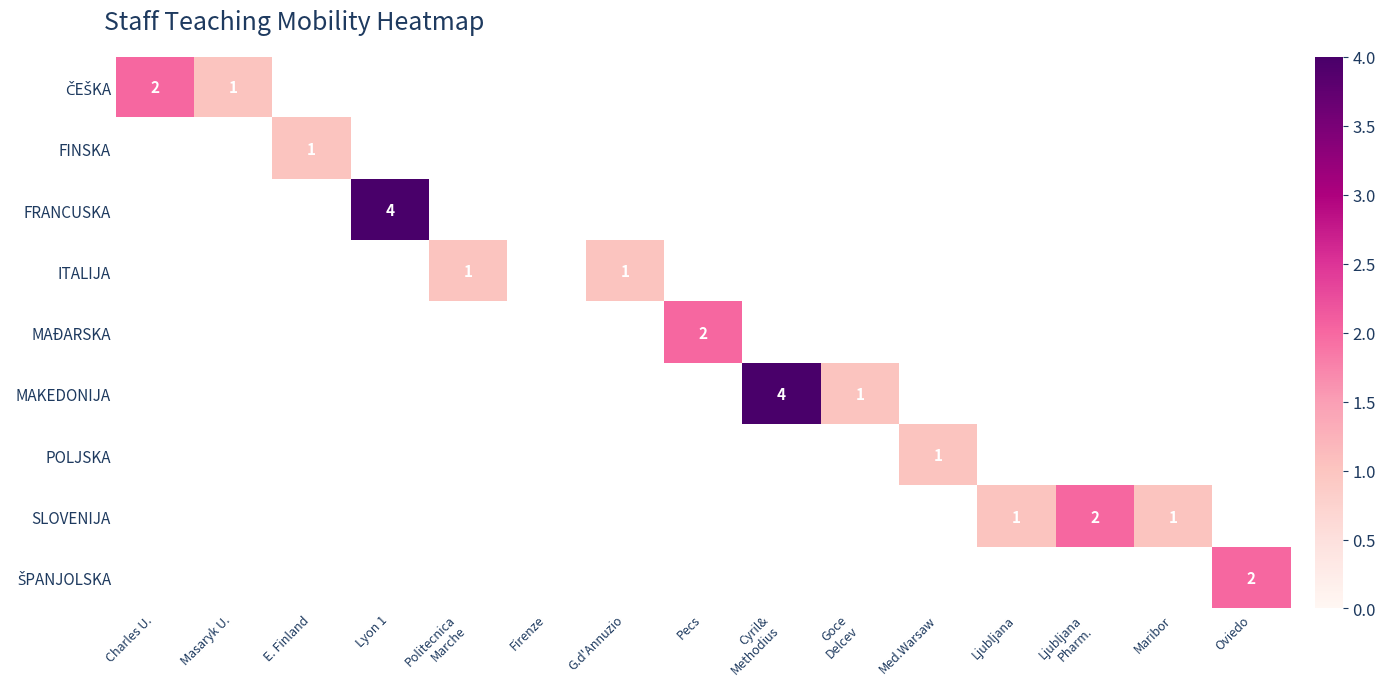

Is it true that SLOVENIJA equals 0 at Maribor?

False